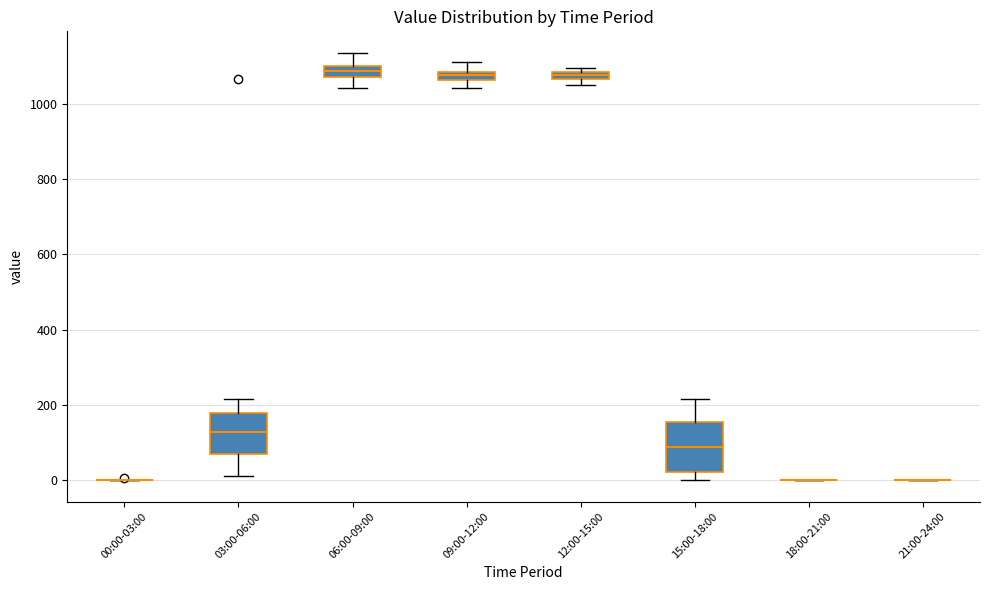

Where is the upper edge of the box for 03:00-06:00 on the y-axis? The values are not printed on the chart, so give them approximately, as read against the axis.

180